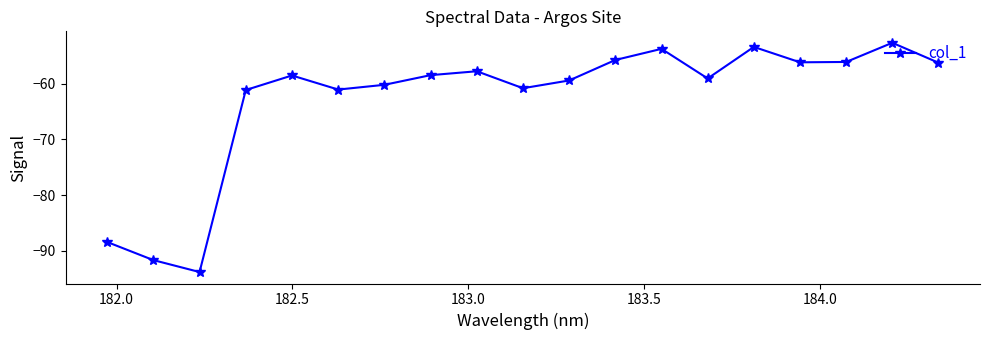

What is the maximum value shown in the chart?

-52.7